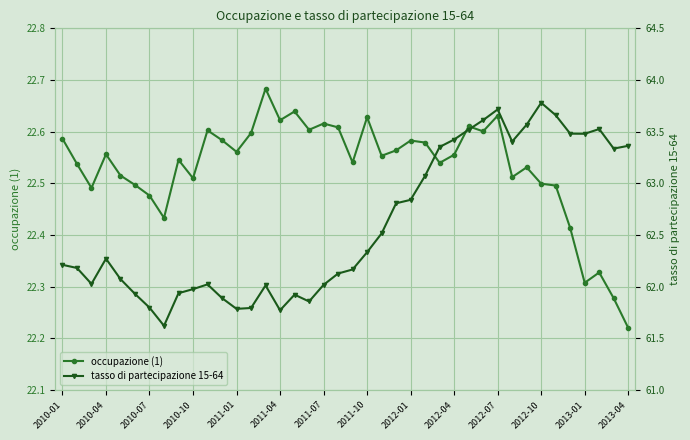

At which label is occupazione (1) closest to 22?

2013-04